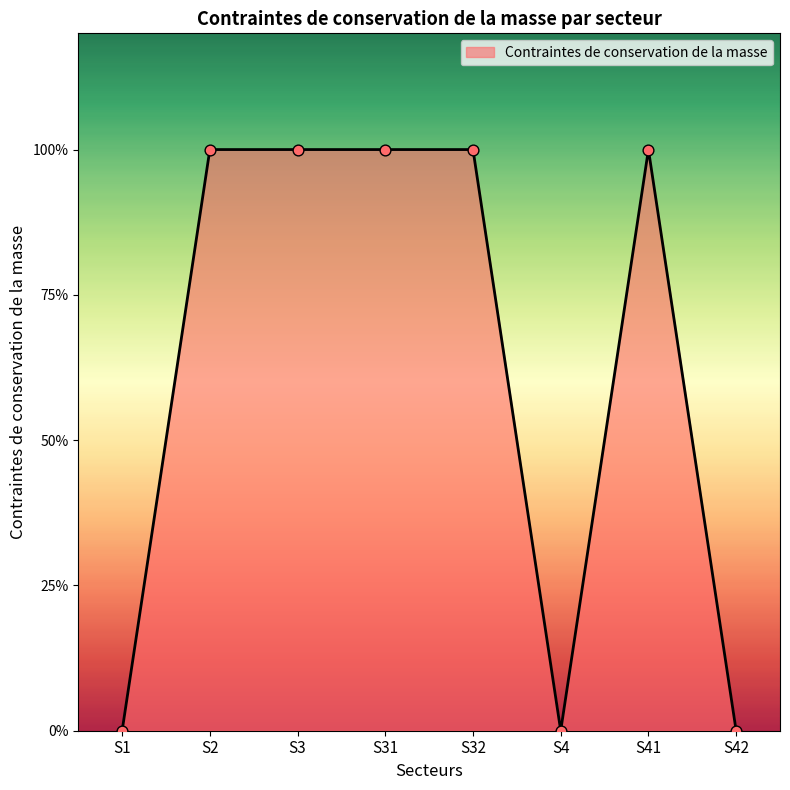

Between S41 and S3, which is larger?

S41